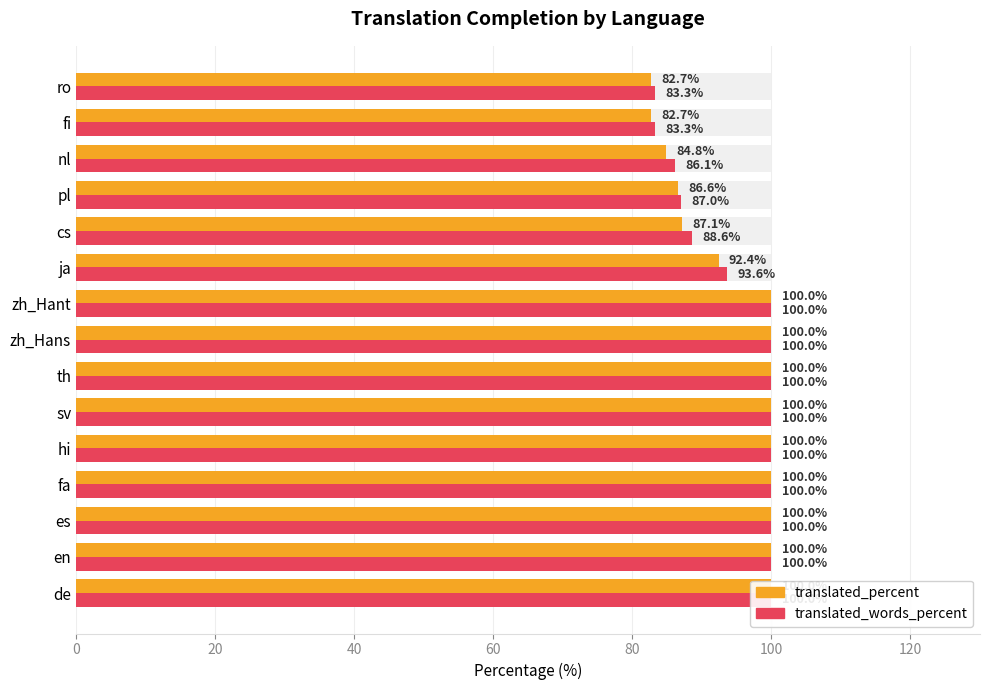

What is the difference between the second highest and second lowest values in the translated_words_percent series?

16.7